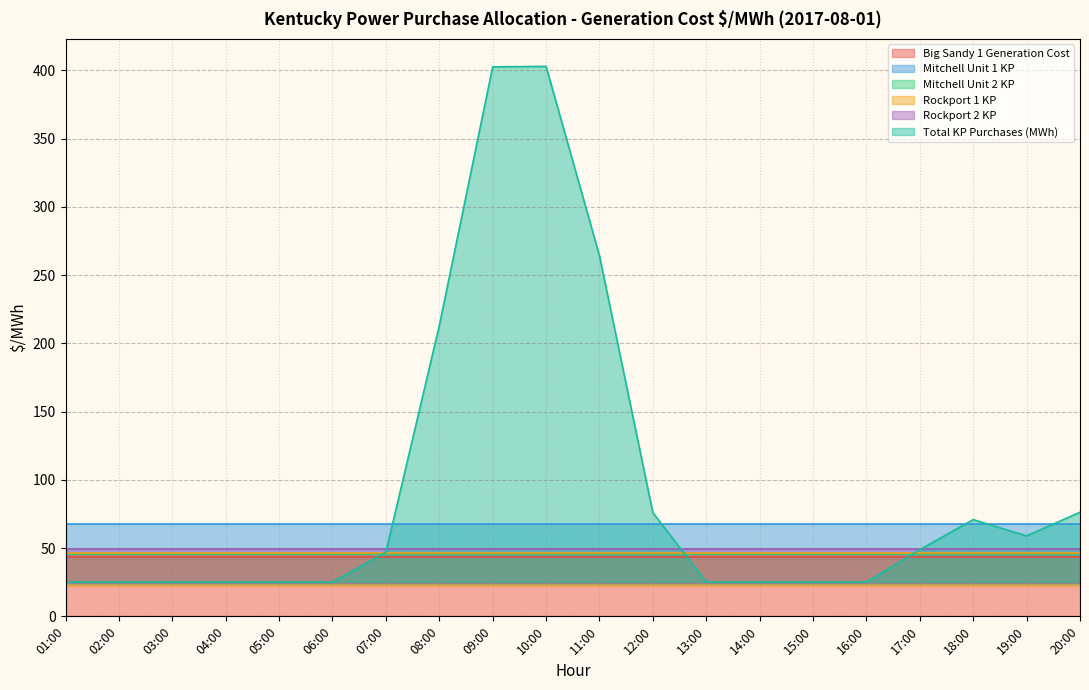

At which category does the chart reach its minimum across all series?

01:00